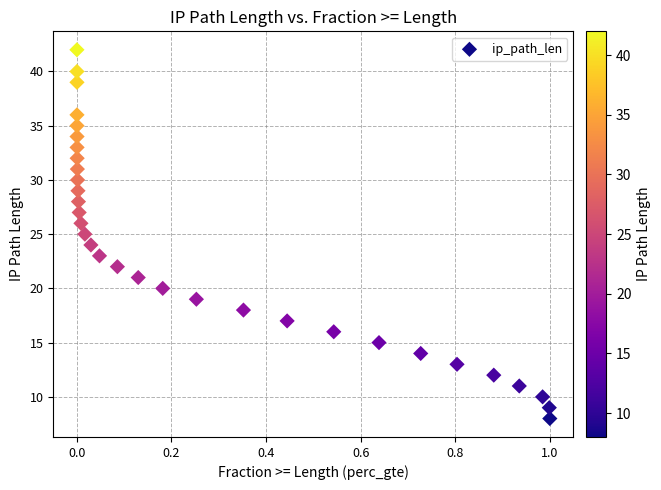

What is the range of Y values (max minus min)?

34